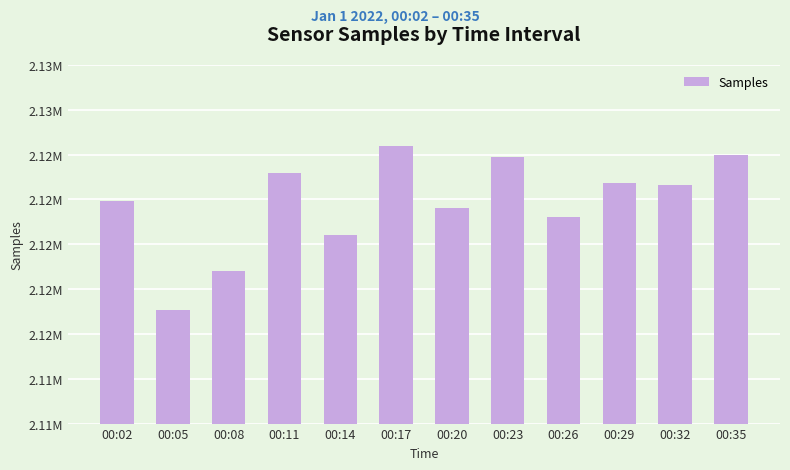

Does the chart contain any negative values?

No